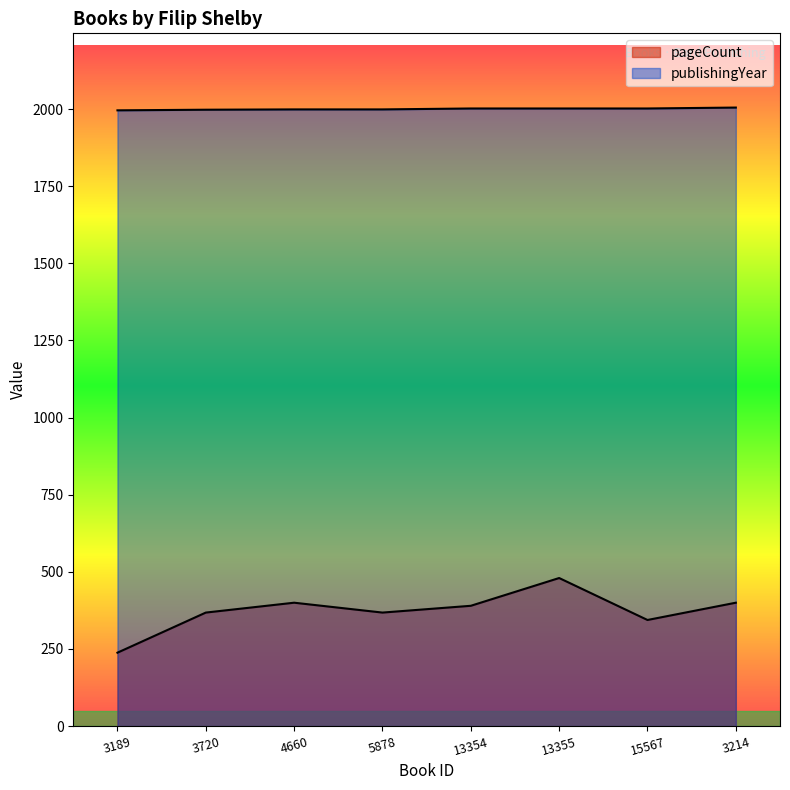

At which label is publishingYear closest to 2000?

4660